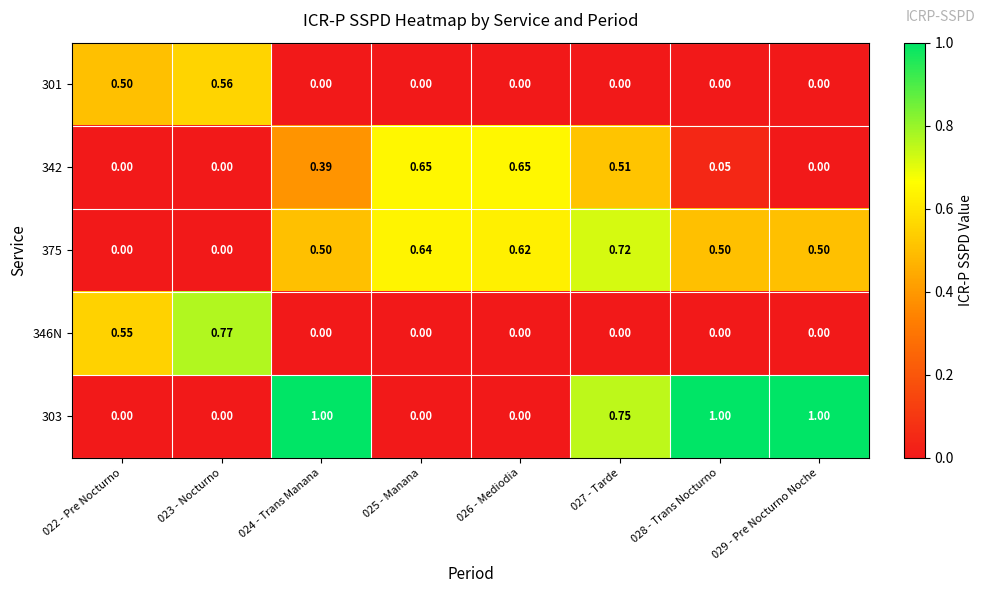

How many data points does each series have?

8